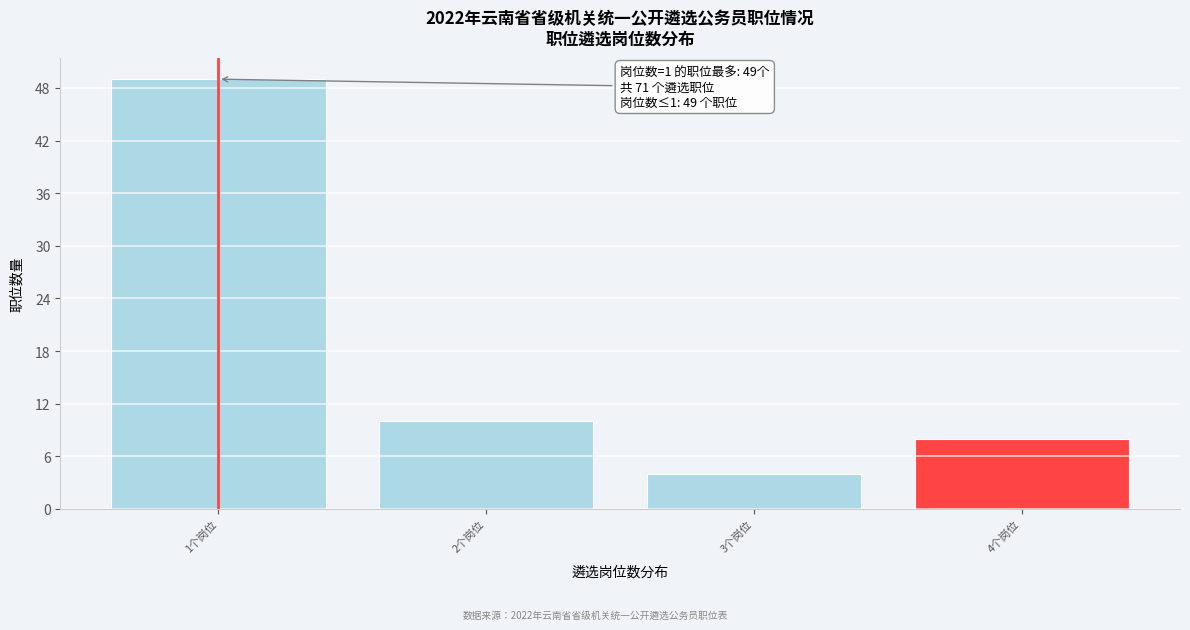

Reading left to right, extract all data points from this chart.

49	10	4	8